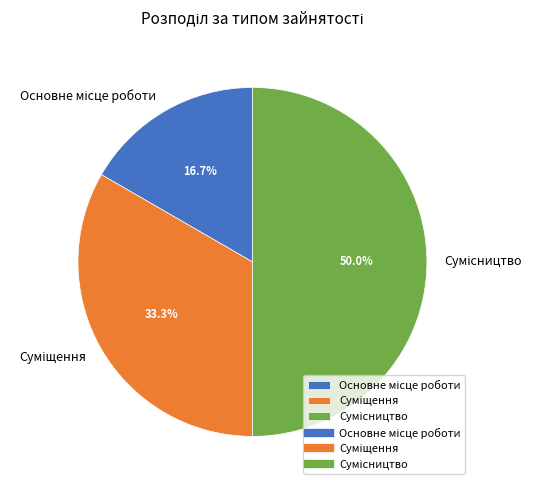

How many slices are in this pie chart?

3